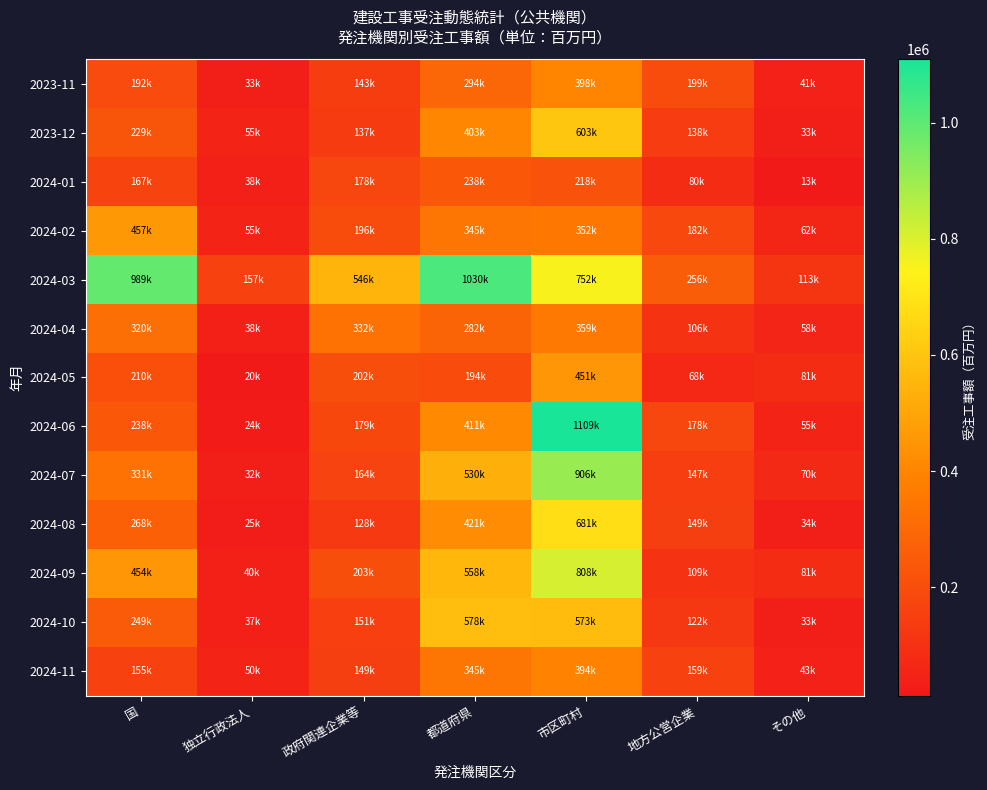

Which series has the largest range (max minus min)?

2024-06